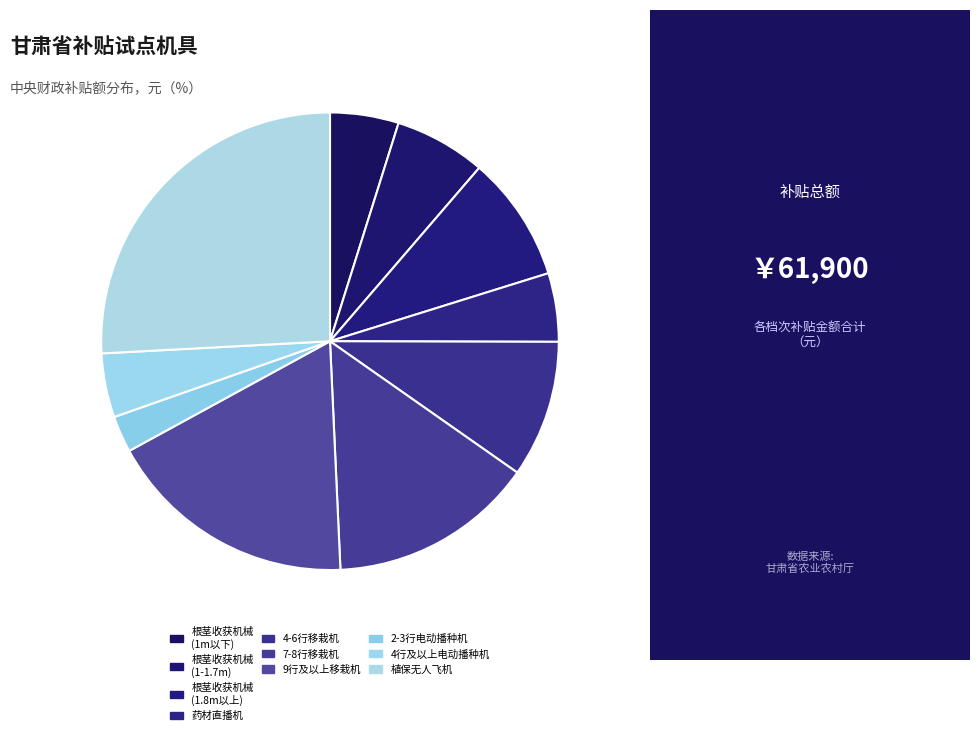

Count the number of slices in the pie.

10